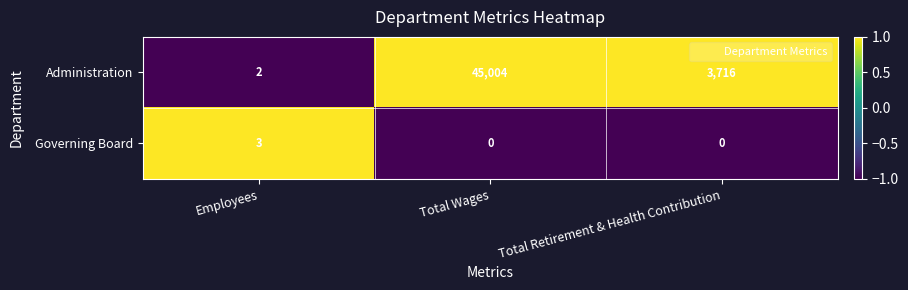

Which category has the highest value across all series?

Total Wages